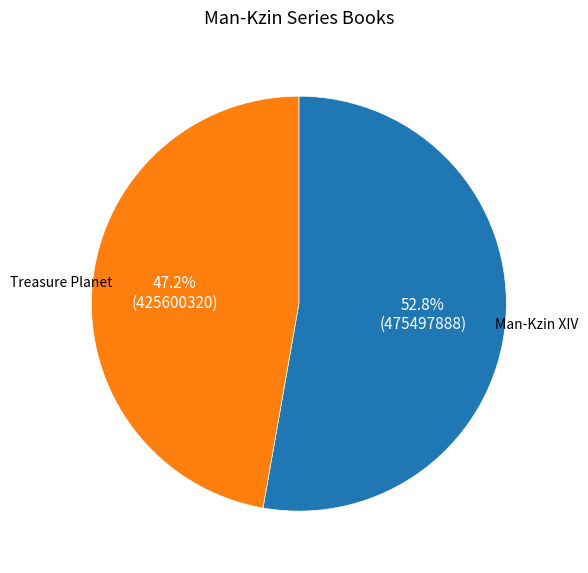

Which slice represents more than half of the pie?

Man-Kzin XIV